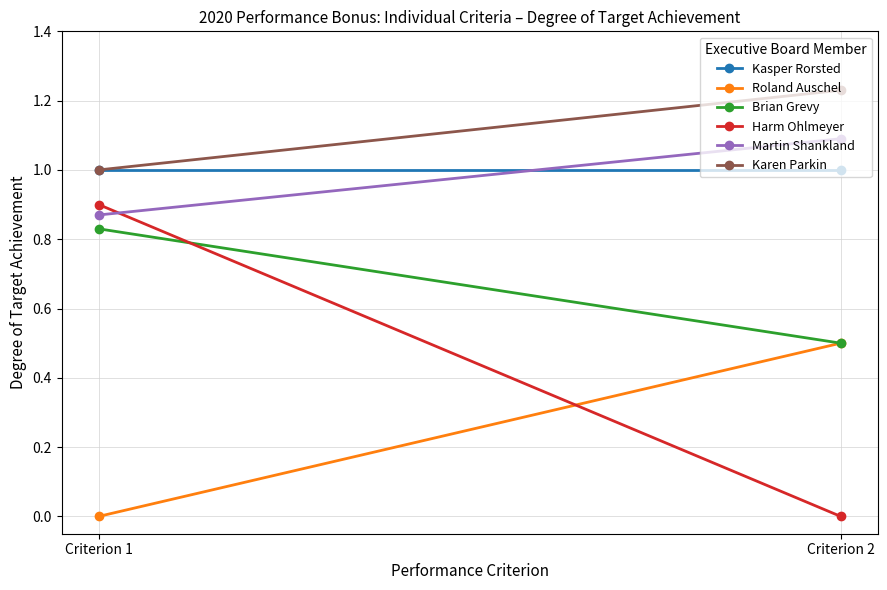

At Criterion 2, list the series in order from smallest to largest.

Harm Ohlmeyer, Roland Auschel, Brian Grevy, Kasper Rorsted, Martin Shankland, Karen Parkin